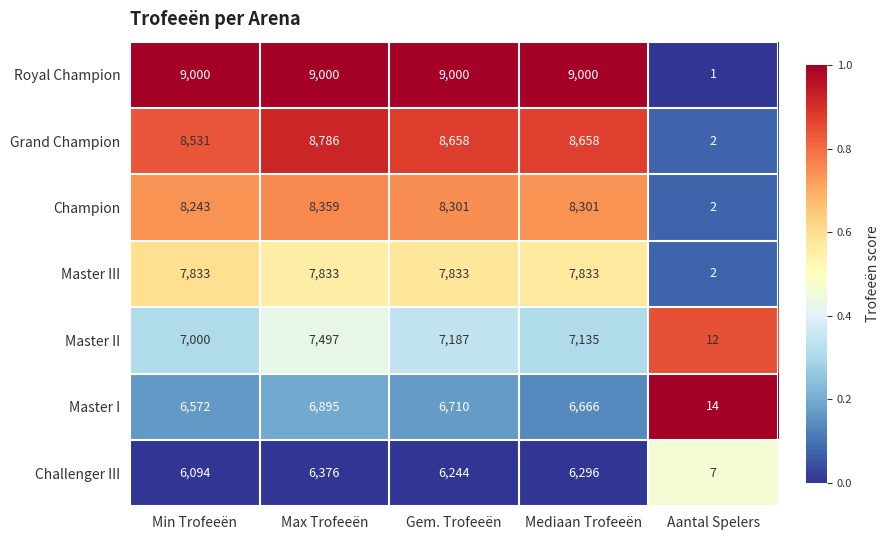

List the series in order of their peak value, highest first.

Royal Champion, Grand Champion, Champion, Master III, Master II, Master I, Challenger III